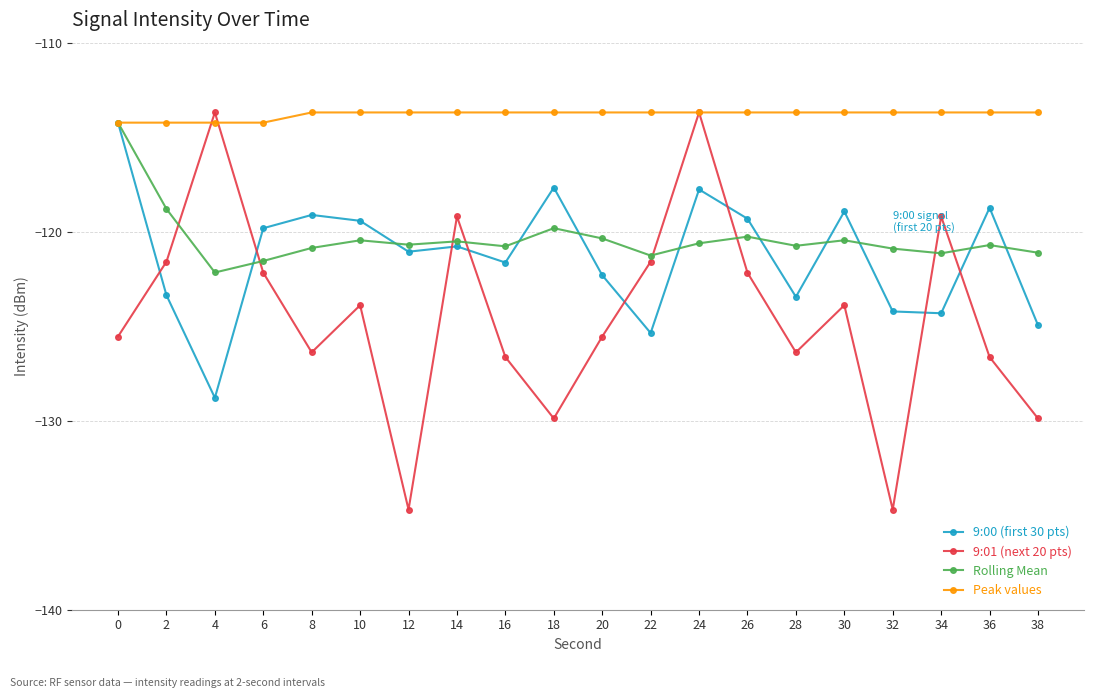

Which series ends up on top after the final intersection of 9:00 (first 30 pts) and 9:01 (next 20 pts)?

9:00 (first 30 pts)